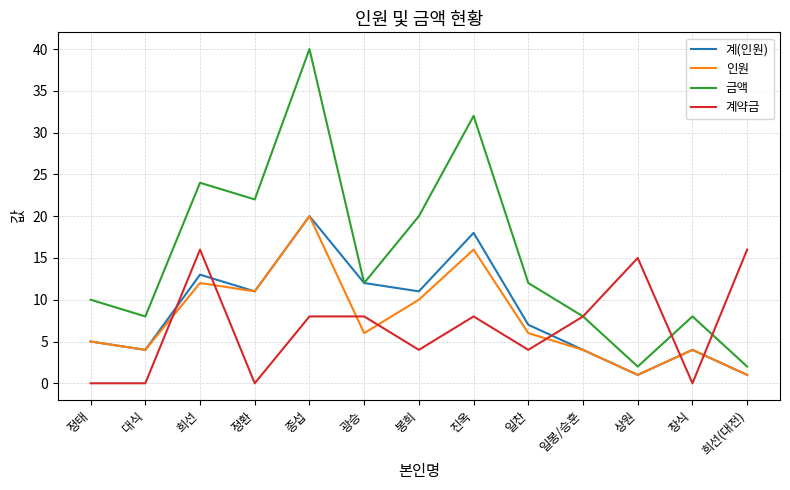

True or false: 금액 and 인원 cross at least once.

False